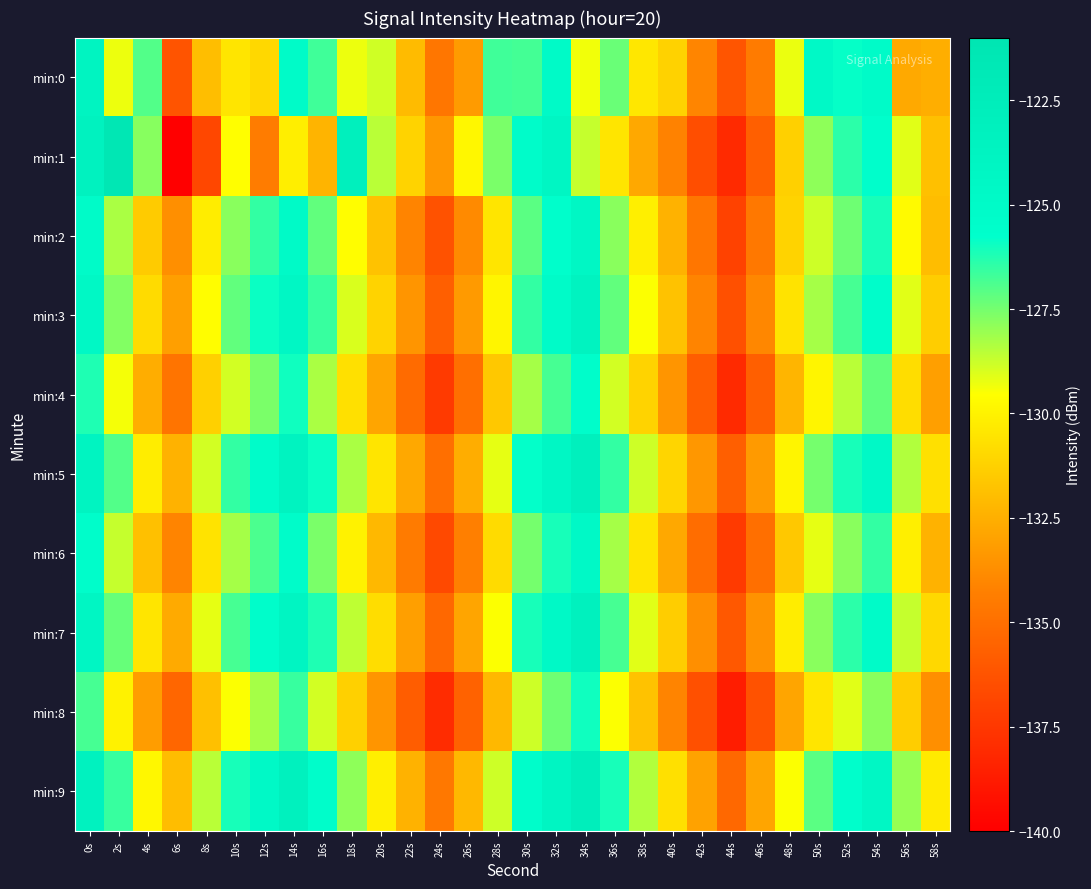

What is the total value across all series at 36s?

-1278.8